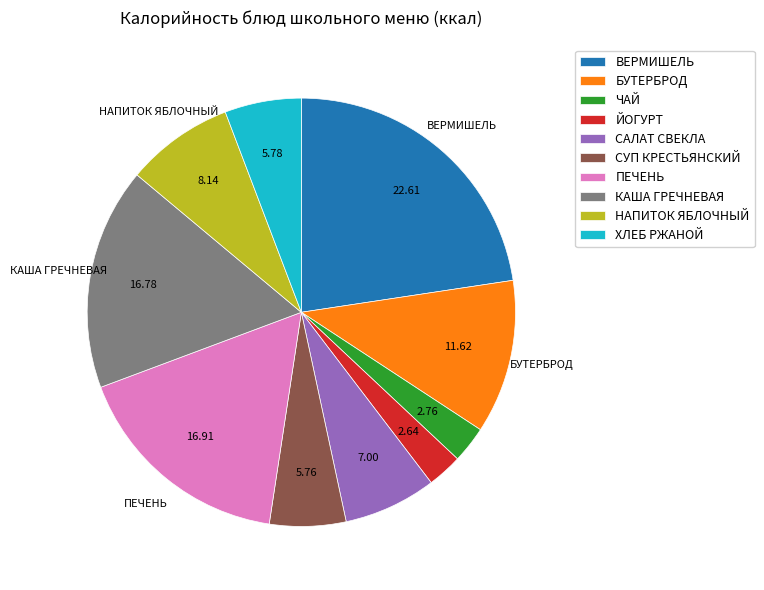

Between КАША ГРЕЧНЕВАЯ and ВЕРМИШЕЛЬ, which is larger?

ВЕРМИШЕЛЬ